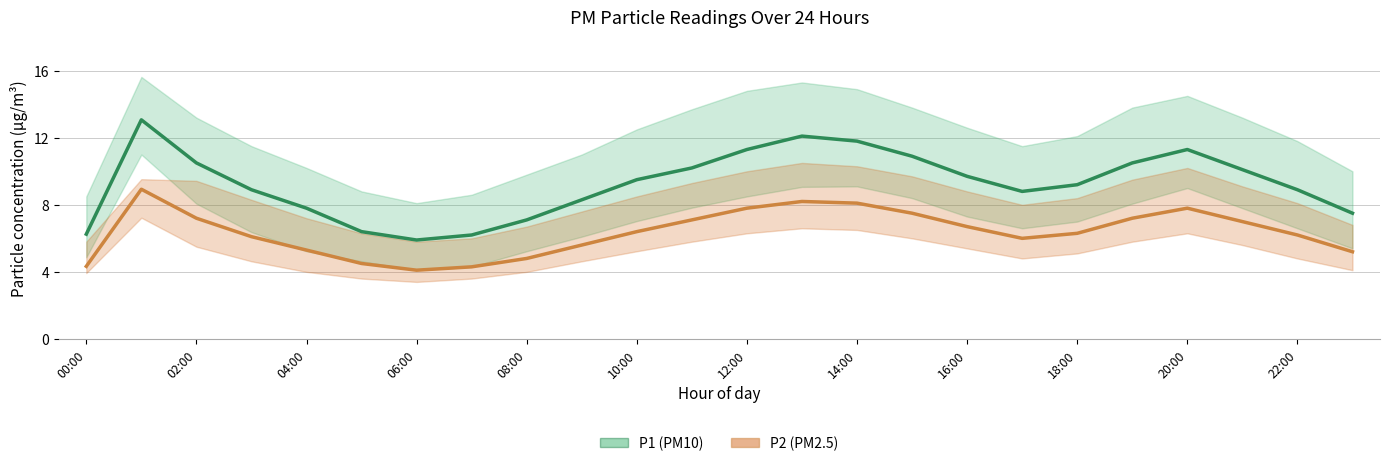

At which label does P2 (PM2.5) first exceed 6?

02:00